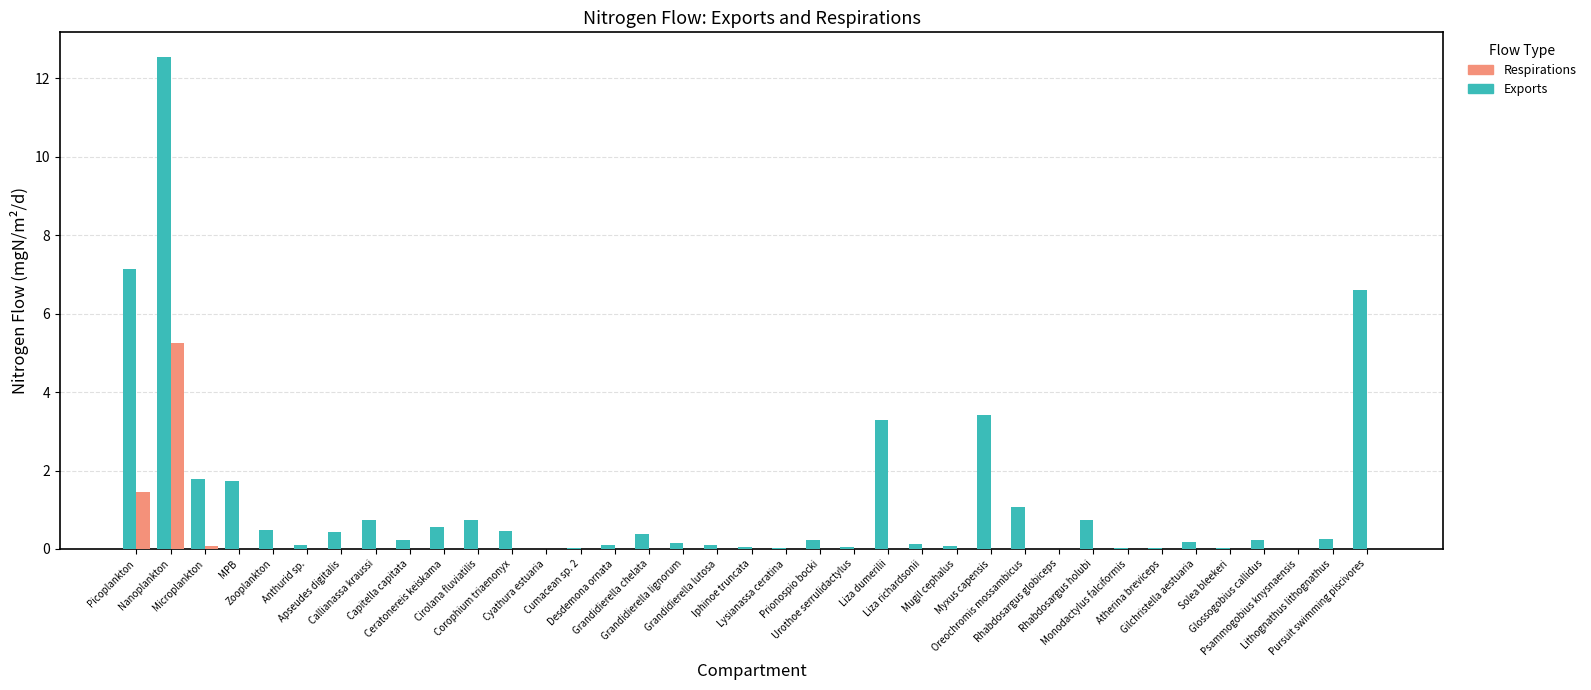

Are the bars grouped side by side (vs. stacked)?

Yes